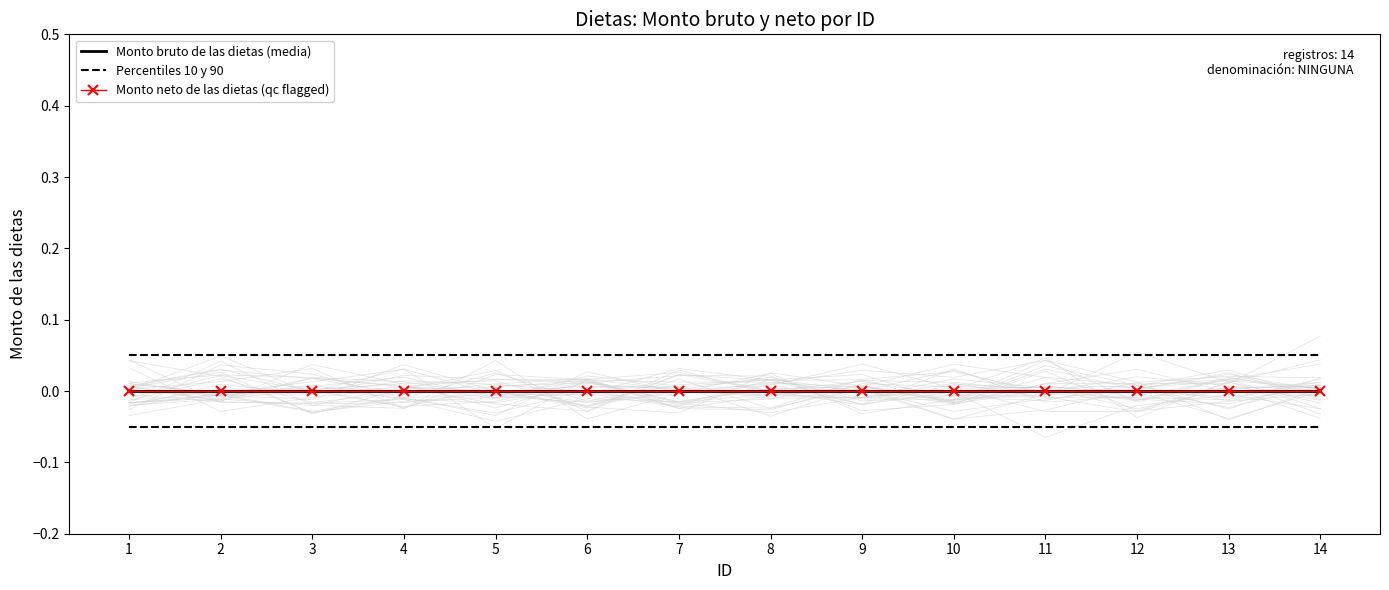

Which series has the largest total across all categories?

Percentiles 10 y 90